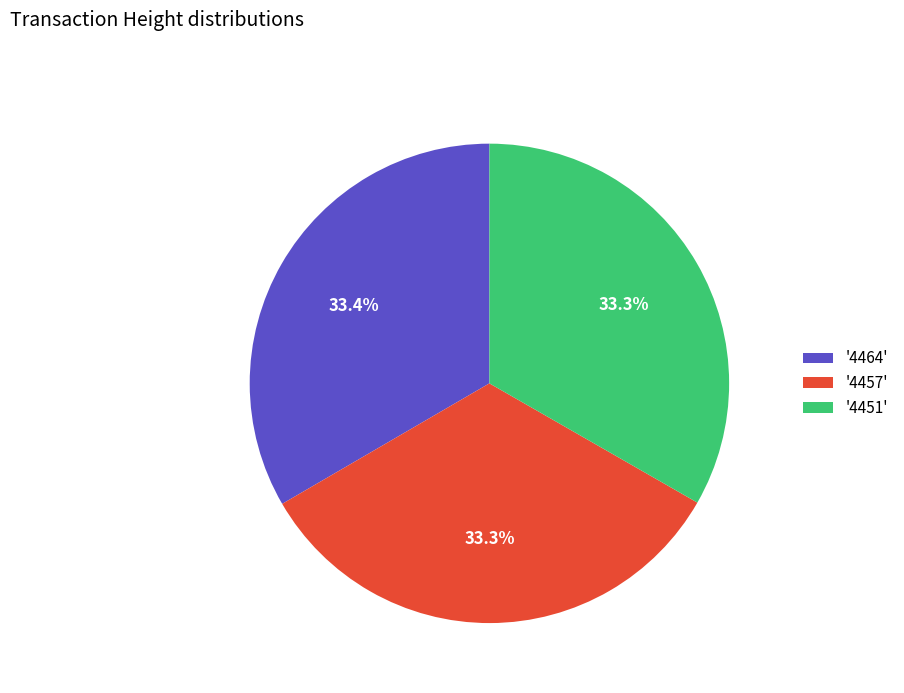

To the nearest percent, what is the average slice percentage?

33%